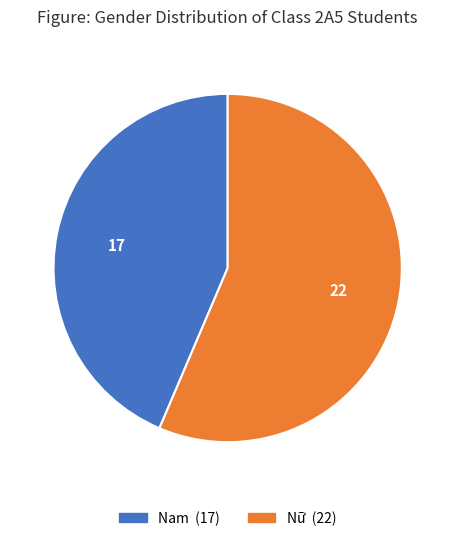

Do Nam and Nữ together represent more than half of the pie?

Yes